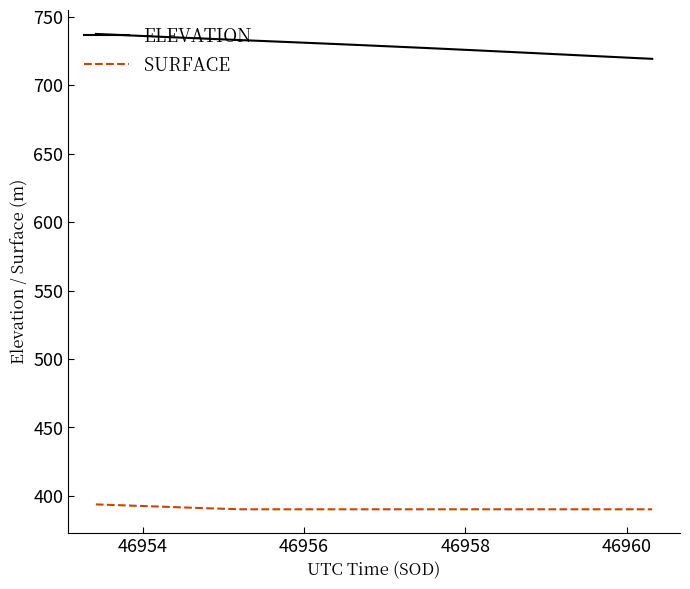

At how many categories does at least one series exceed 495?

20